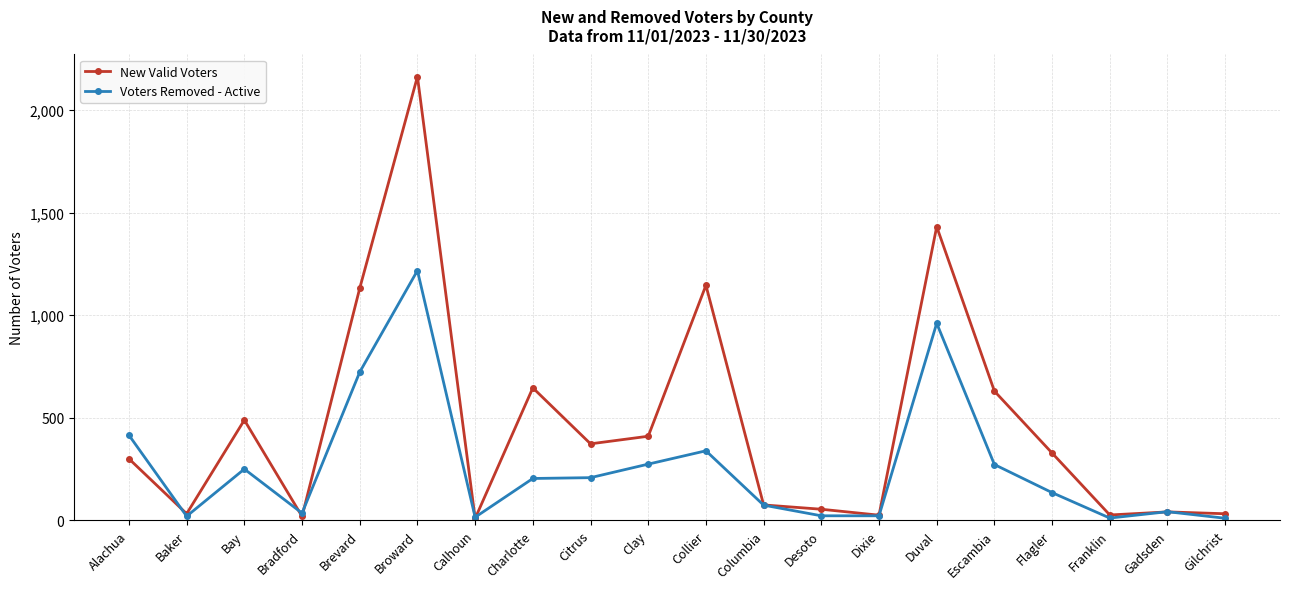

At Brevard, list the series in order from largest to smallest.

New Valid Voters, Voters Removed - Active